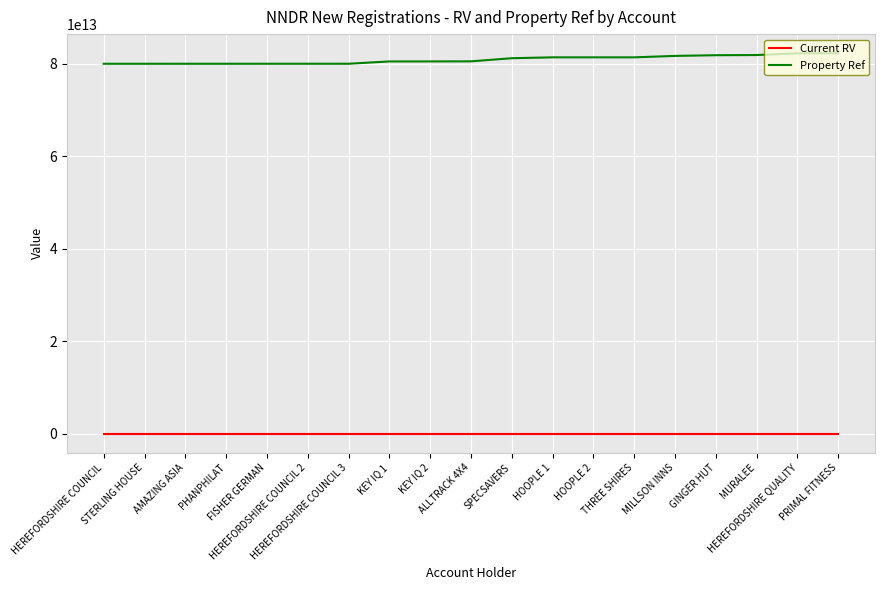

True or false: Current RV and Property Ref intersect in this chart.

False